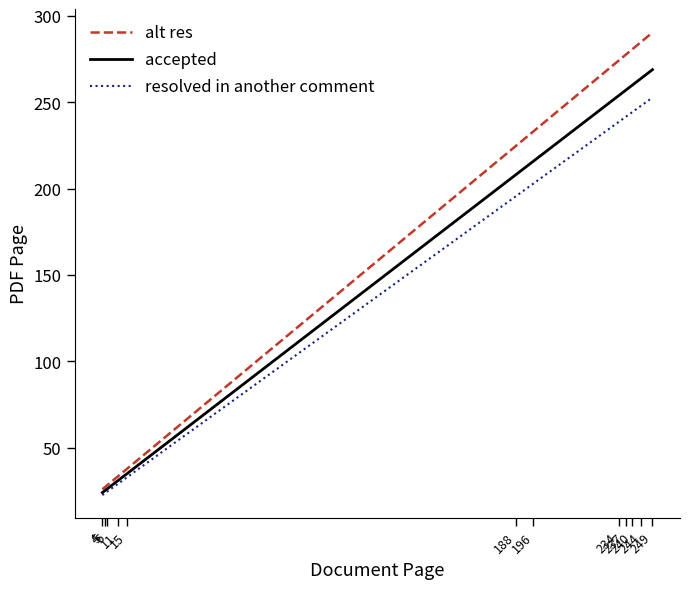

What is the value of the accepted point at the 3rd from the left?

26.0